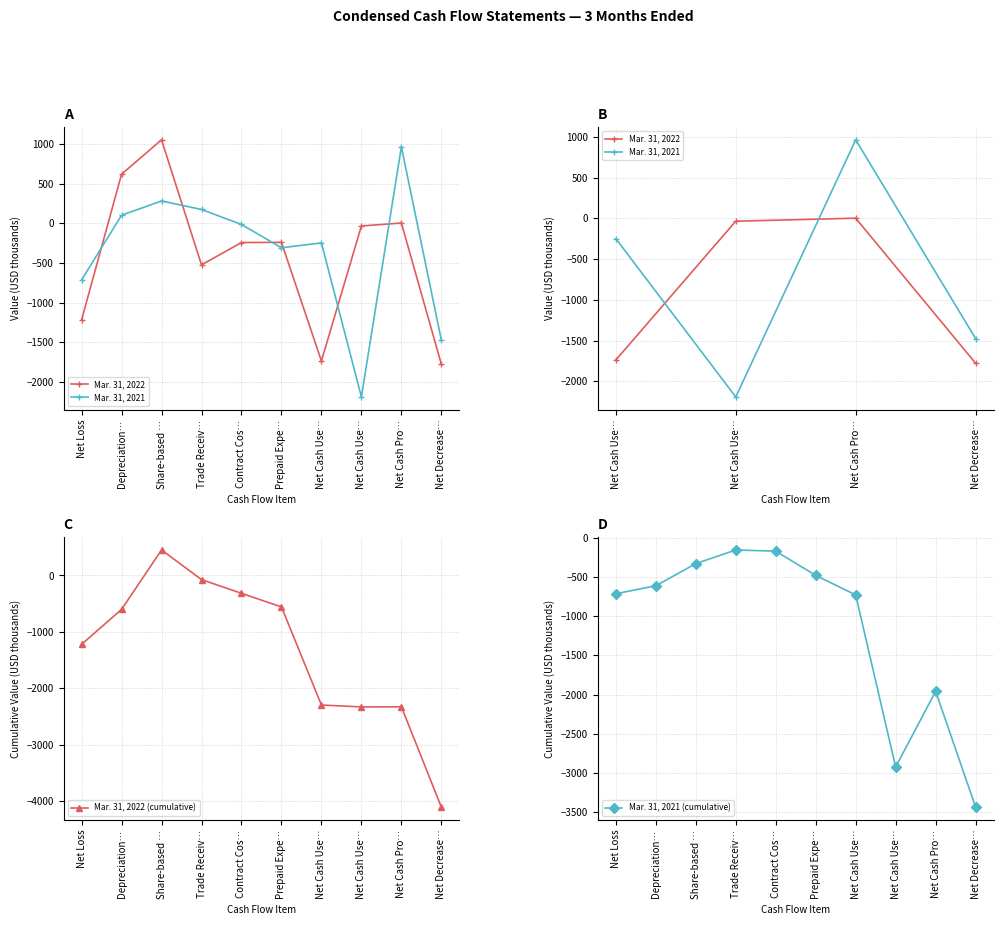

How many data points in Mar. 31, 2021 are less than -15?

5